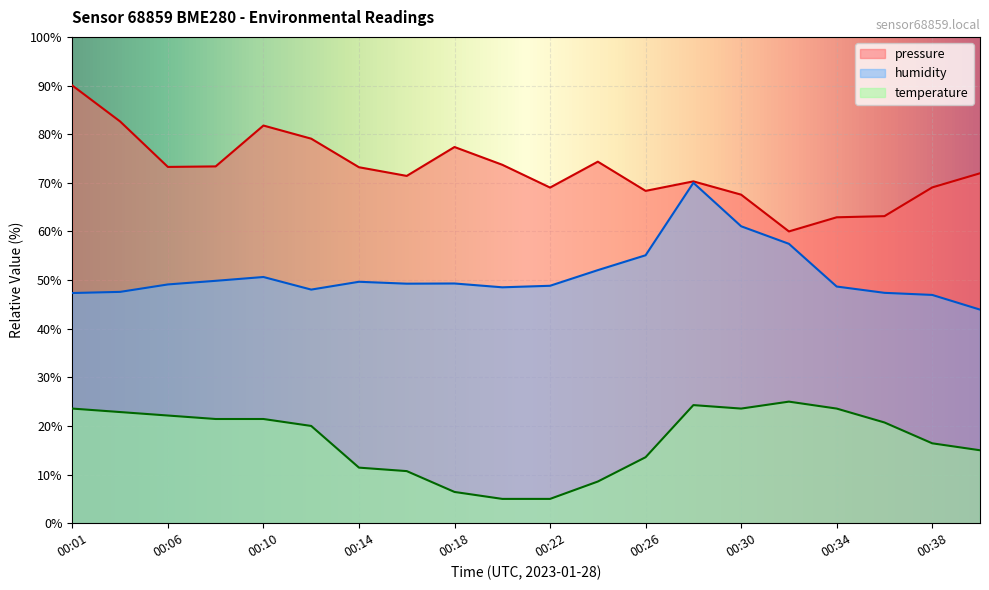

How many interior local valleys does the humidity series have?

3